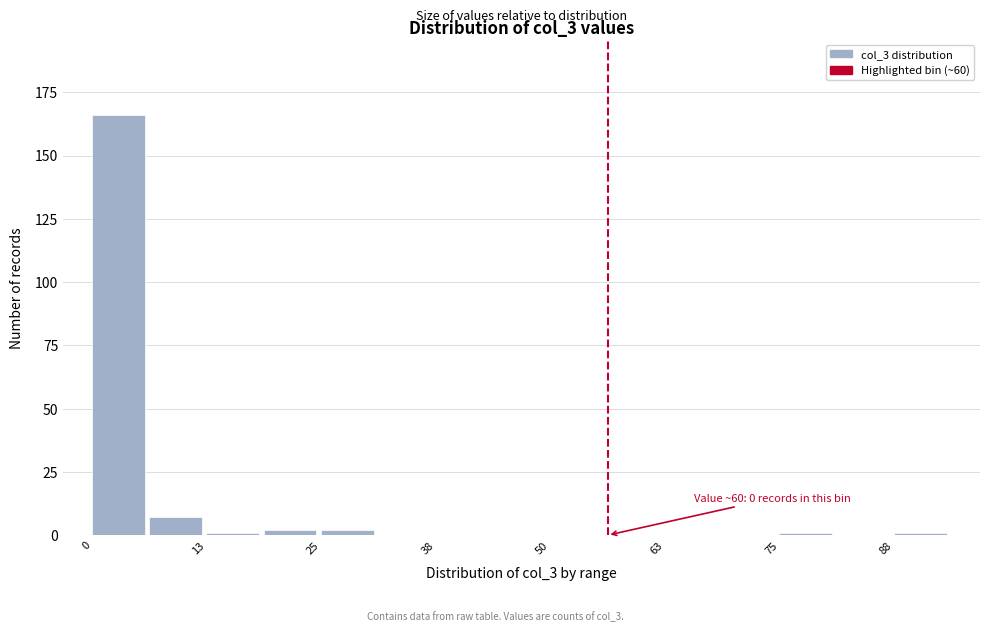

Read against the x-axis, roughly where is the centre of the tallest bar?

2